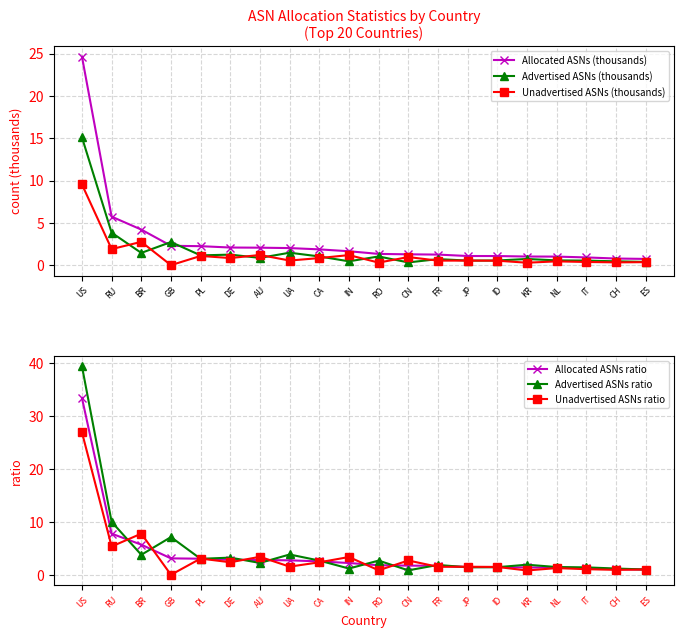

Reading left to right, list all the values displayed in this chart.

Allocated ASNs (thousands): US=24.7	RU=5.7	BR=4.2	GB=2.3	PL=2.2	DE=2.1	AU=2.1	UA=2.0	CA=1.9	IN=1.6	RO=1.3	CN=1.3	FR=1.3	JP=1.1	ID=1.1	KR=1.0	NL=1.0	IT=0.9	CH=0.8	ES=0.7
Advertised ASNs (thousands): US=15.1	RU=3.8	BR=1.4	GB=2.7	PL=1.2	DE=1.2	AU=0.9	UA=1.5	CA=1.0	IN=0.5	RO=1.0	CN=0.3	FR=0.7	JP=0.5	ID=0.6	KR=0.7	NL=0.6	IT=0.5	CH=0.5	ES=0.4
Unadvertised ASNs (thousands): US=9.5	RU=1.9	BR=2.8	GB=0.0	PL=1.1	DE=0.8	AU=1.2	UA=0.5	CA=0.8	IN=1.2	RO=0.3	CN=1.0	FR=0.5	JP=0.5	ID=0.5	KR=0.3	NL=0.5	IT=0.4	CH=0.3	ES=0.4
Allocated ASNs ratio: US=33.4	RU=7.8	BR=5.7	GB=3.1	PL=3.0	DE=2.8	AU=2.8	UA=2.7	CA=2.5	IN=2.2	RO=1.8	CN=1.7	FR=1.7	JP=1.5	ID=1.5	KR=1.4	NL=1.4	IT=1.2	CH=1.1	ES=1.0
Advertised ASNs ratio: US=39.4	RU=10.0	BR=3.8	GB=7.1	PL=3.0	DE=3.2	AU=2.2	UA=3.8	CA=2.7	IN=1.2	RO=2.7	CN=0.8	FR=1.9	JP=1.4	ID=1.4	KR=1.9	NL=1.5	IT=1.4	CH=1.2	ES=1.0
Unadvertised ASNs ratio: US=26.9	RU=5.3	BR=7.8	GB=0.0	PL=3.1	DE=2.4	AU=3.4	UA=1.5	CA=2.4	IN=3.4	RO=0.9	CN=2.7	FR=1.5	JP=1.5	ID=1.5	KR=0.8	NL=1.3	IT=1.1	CH=0.9	ES=1.0